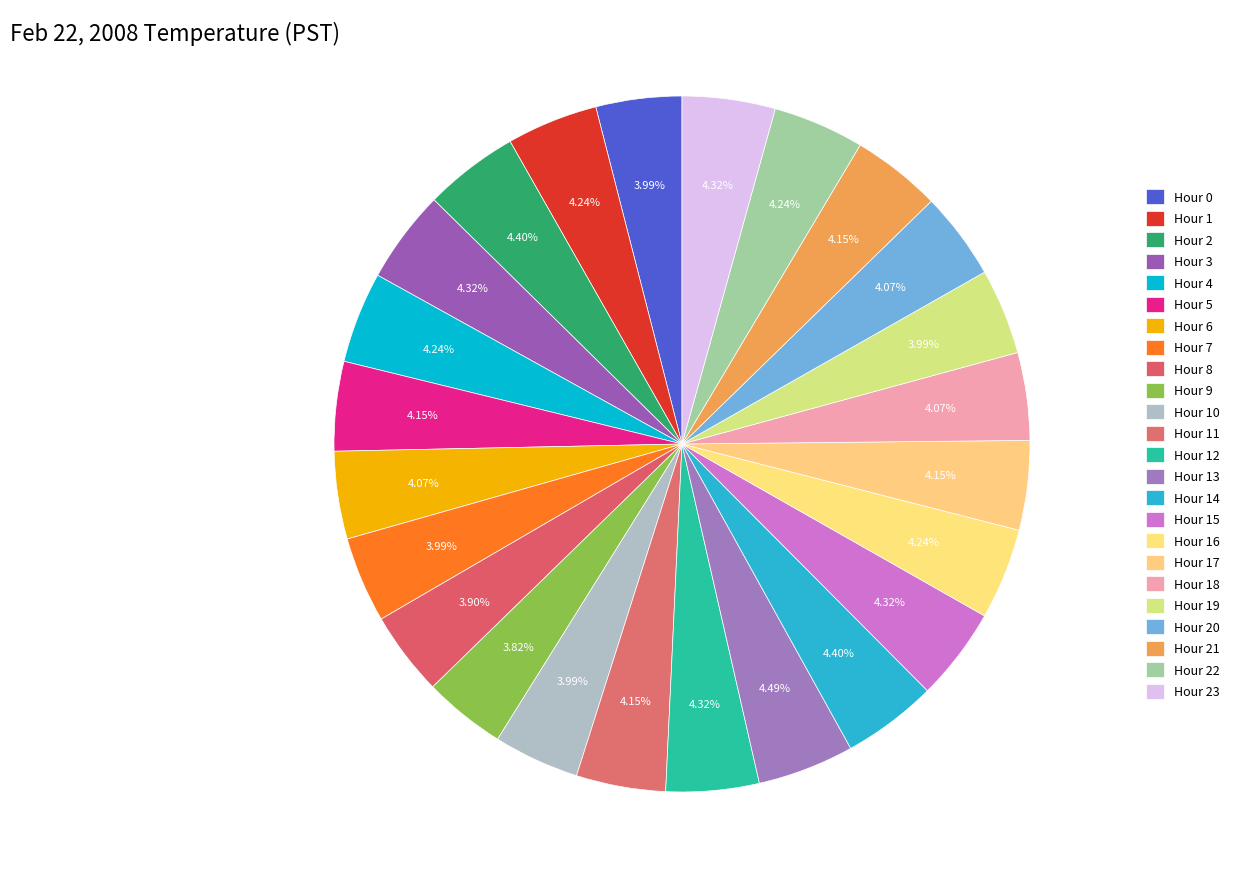

How many slices are in this pie chart?

24